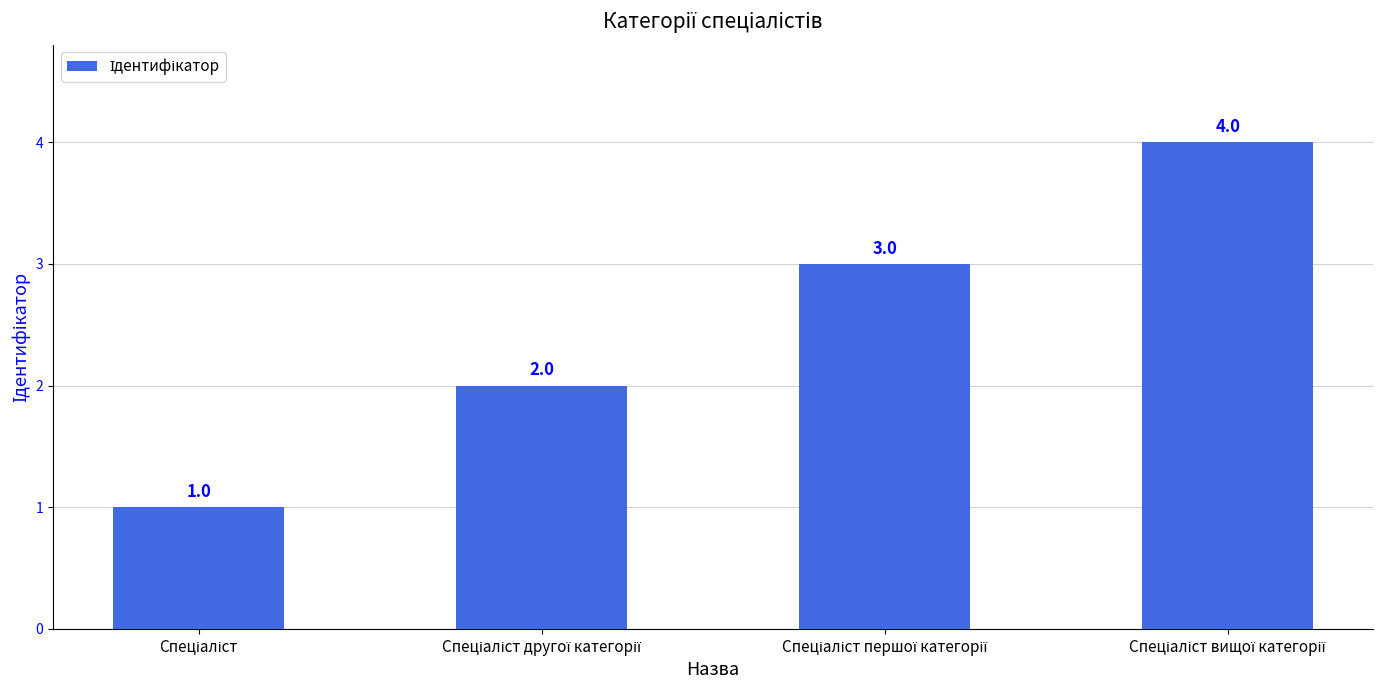

What is the value of the 1st bar from the left?

1